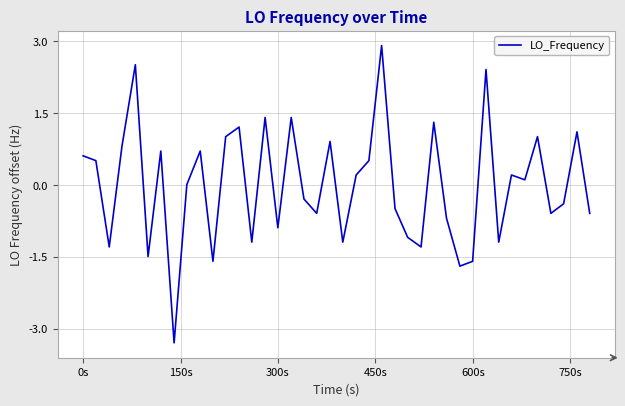

What is the maximum value shown in the chart?

2.9